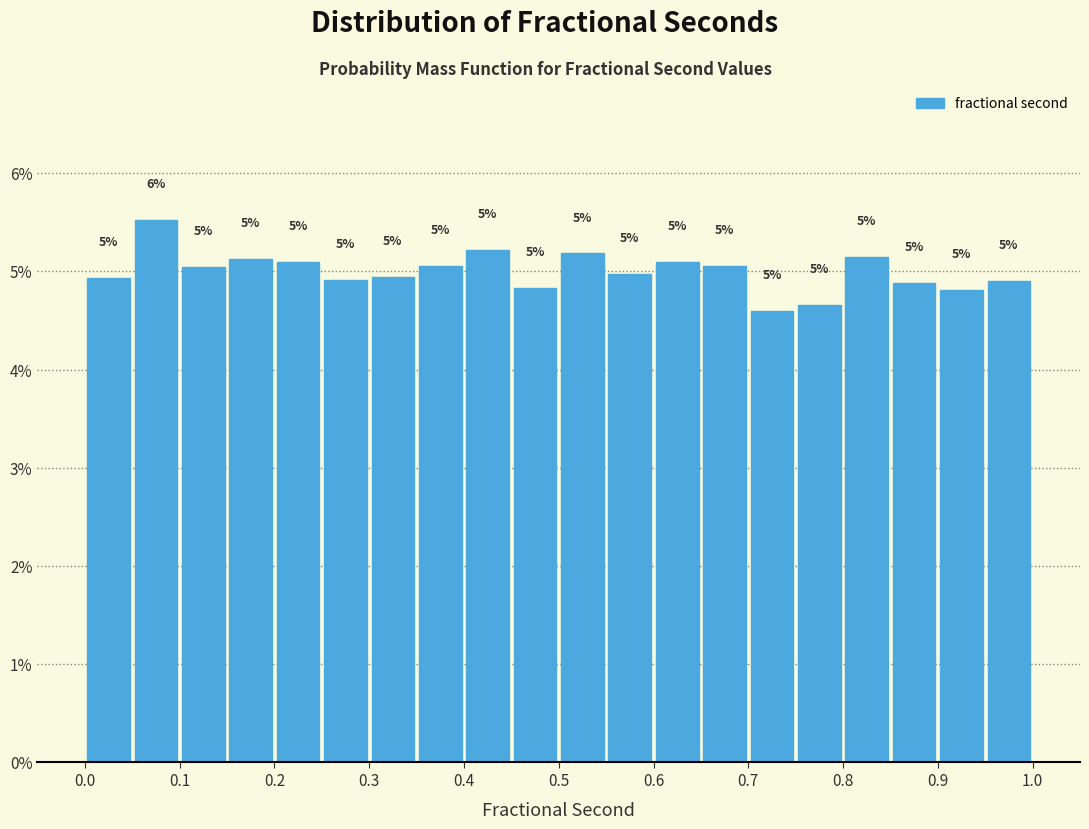

Over which range of the x-axis is the bar tallest?

0.05 to 0.10